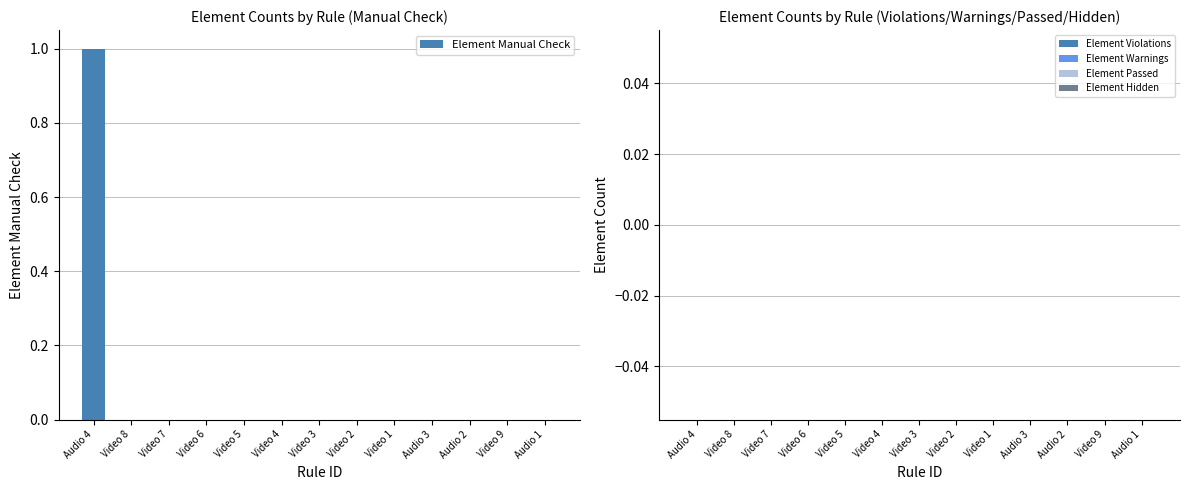

The chart shows a value of 0 at Video 1. True or false?

True